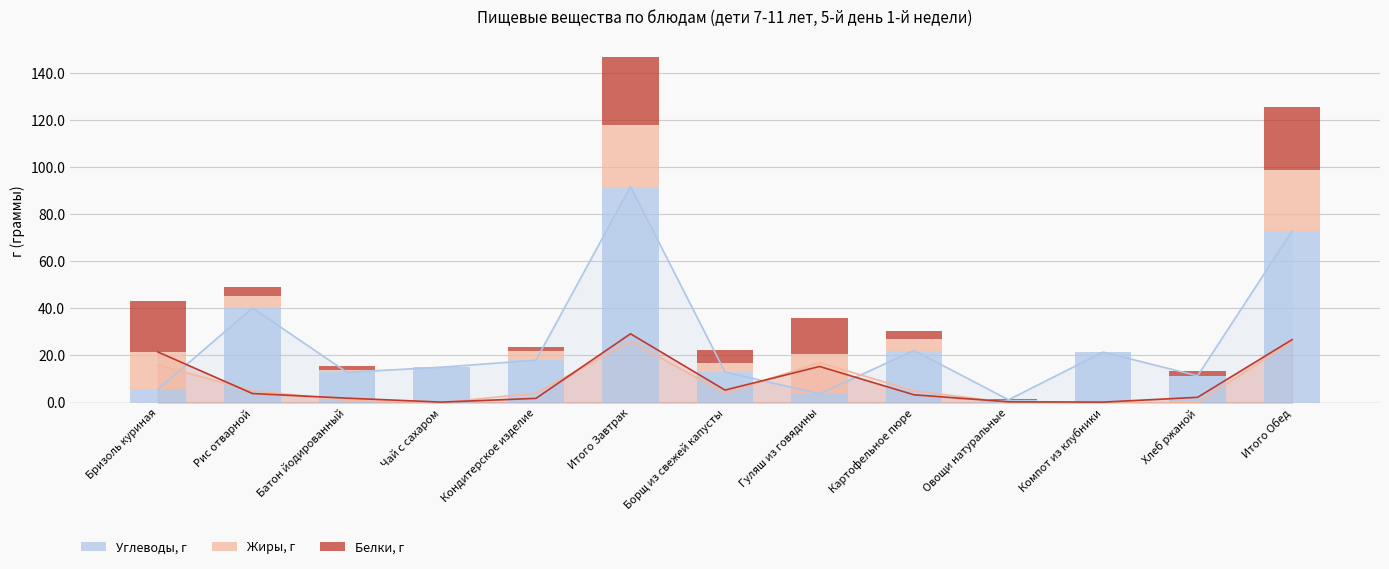

The value of Углеводы, г at Борщ из свежей капусты is 19.7. True or false?

False